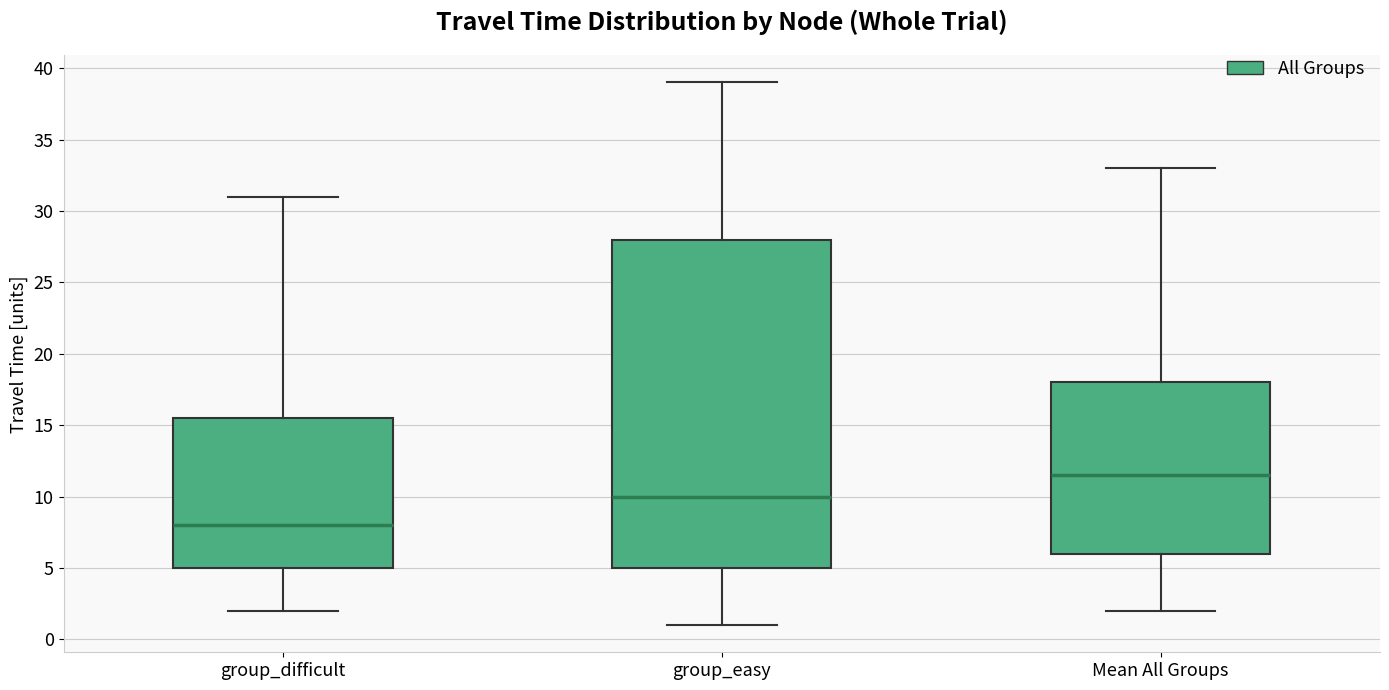

Reading left to right, transcribe this box plot: for each box, give where its median line is, the range the box spans, and where its two whiskers end, as read against the y-axis. The values are not printed on the chart, so give them approximately, as read against the axis.

group_difficult: median 8.0, box 5.0 to 15.5, whiskers 2.0 to 31.0
group_easy: median 10.0, box 5.0 to 28.0, whiskers 1.0 to 39.0
Mean All Groups: median 11.5, box 6.0 to 18.0, whiskers 2.0 to 33.0